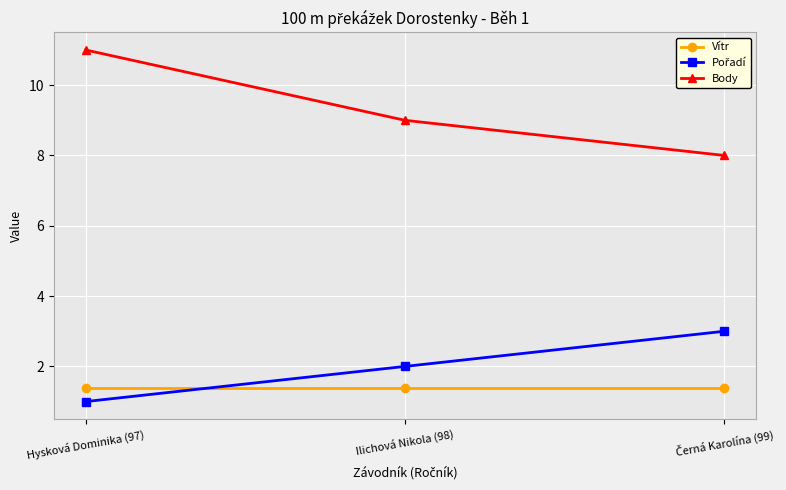

At which category does the chart reach its peak across all series?

Hysková Dominika (97)